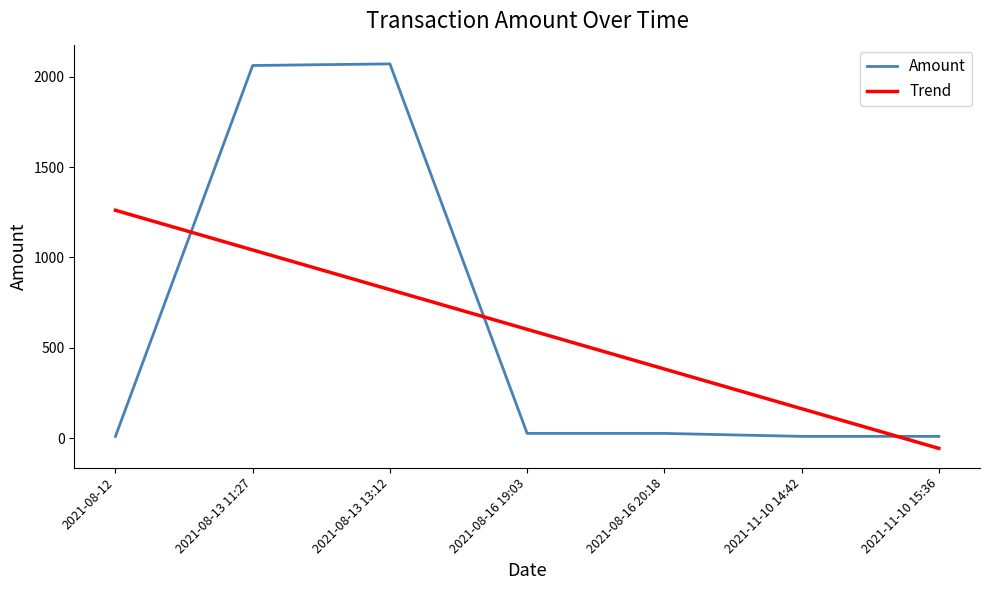

What is the minimum value shown in the chart?

-56.3